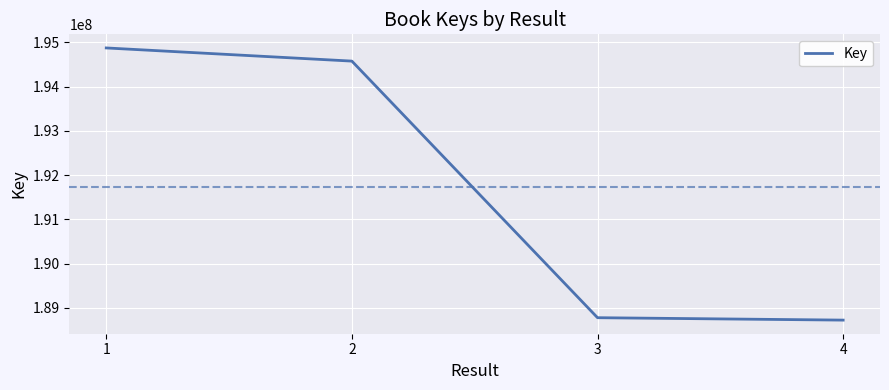

What is the difference between the maximum and minimum values?

6152733